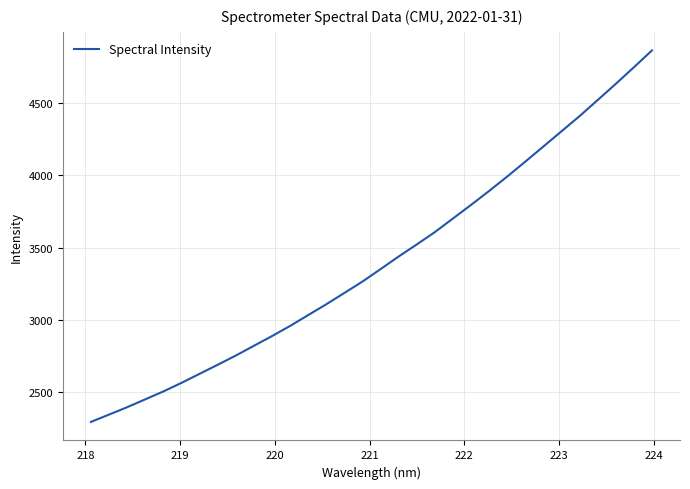

True or false: the data has more than 2 interior local peaks.

False